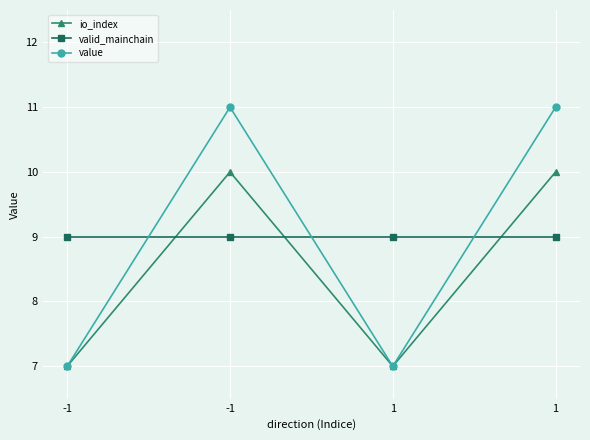

List the labels in order of value value, smallest first.

-1, 1, -1, 1